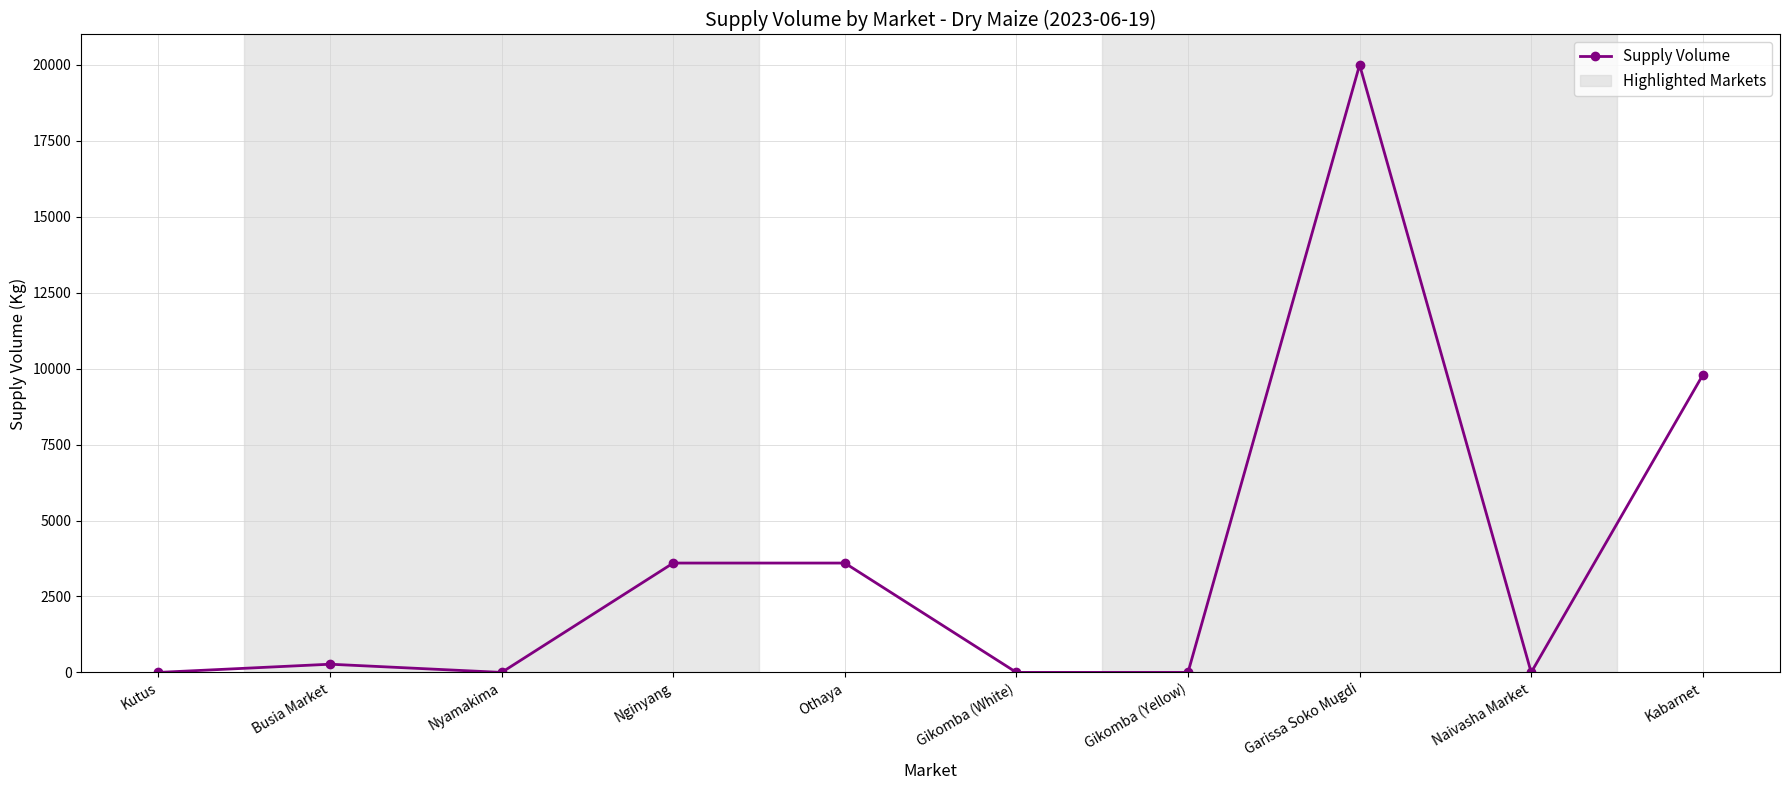

What is the label of the 7th point from the right?

Nginyang